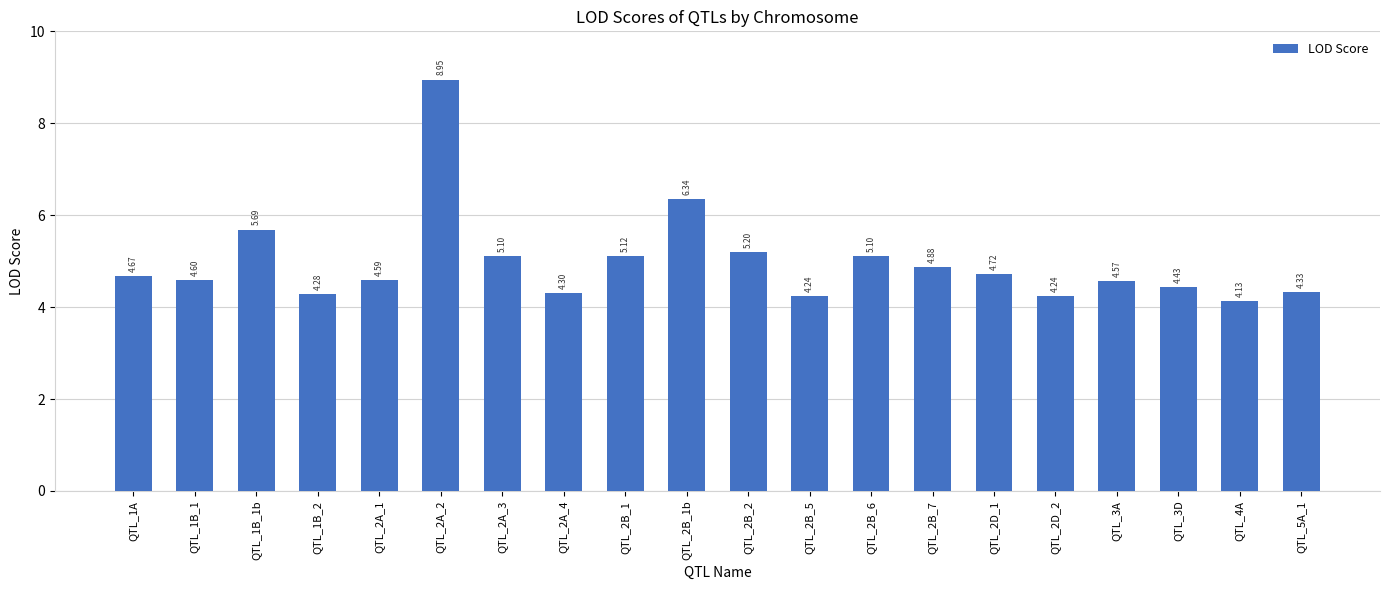

What is the difference between the values at QTL_5A_1 and QTL_2B_1?

0.8